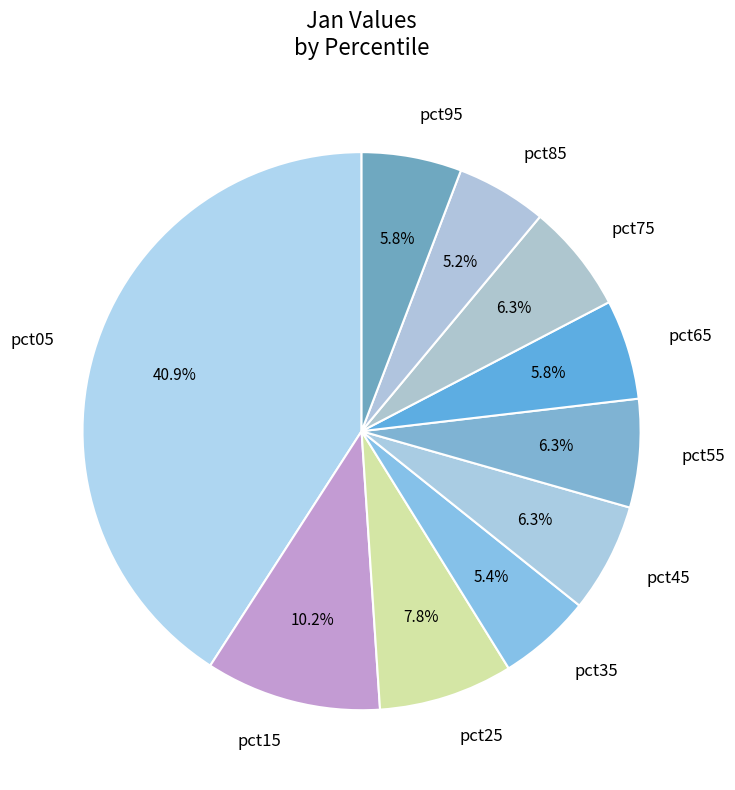

Is it true that pct95 is 6% of the pie?

True